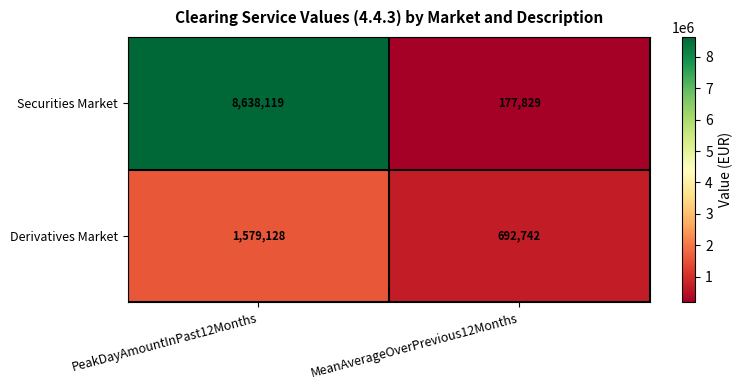

Between PeakDayAmountInPast12Months and MeanAverageOverPrevious12Months, which series saw the biggest shift?

Securities Market